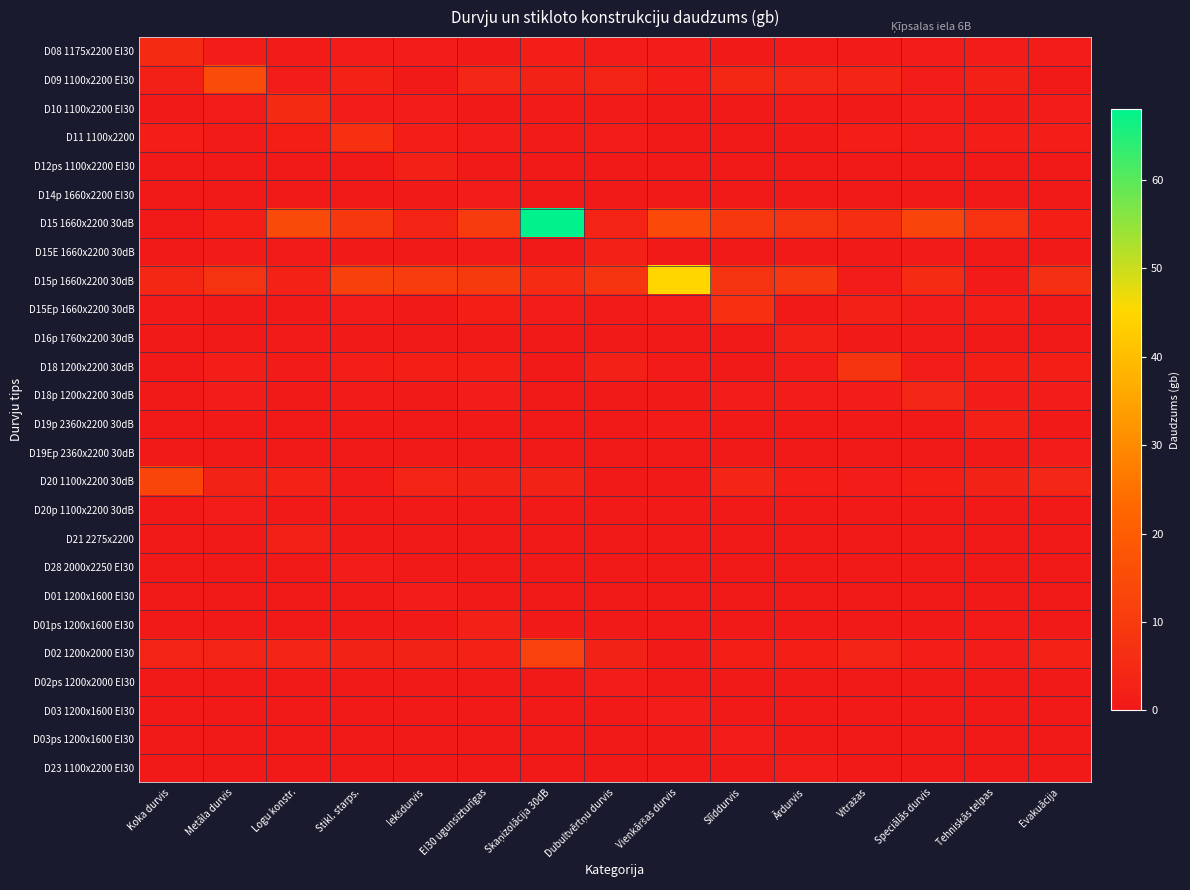

What is the difference between the highest and lowest values at Logu konstr.?

14.7